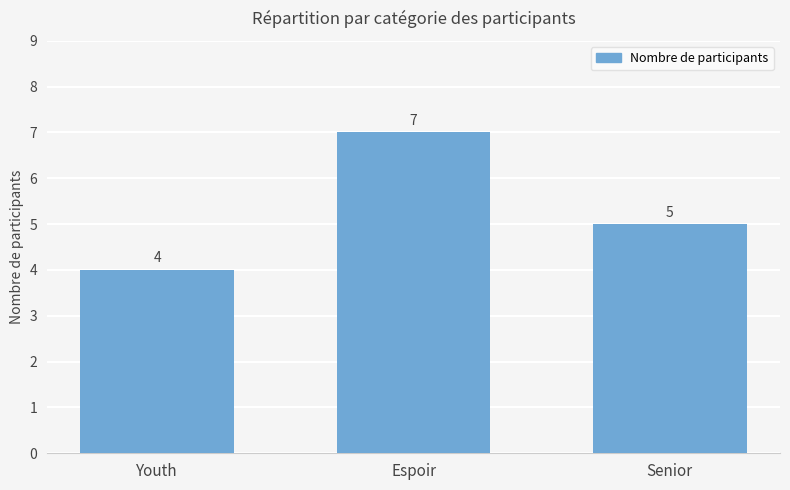

At which label does the data first exceed 5?

Espoir